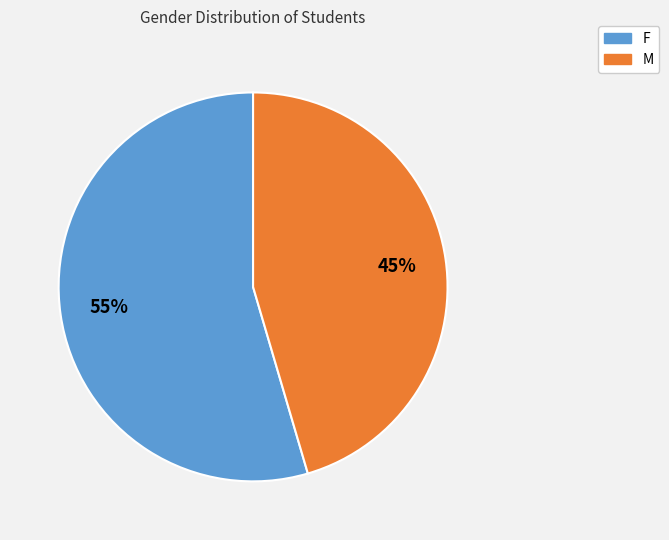

Which category has the biggest portion of the pie?

F